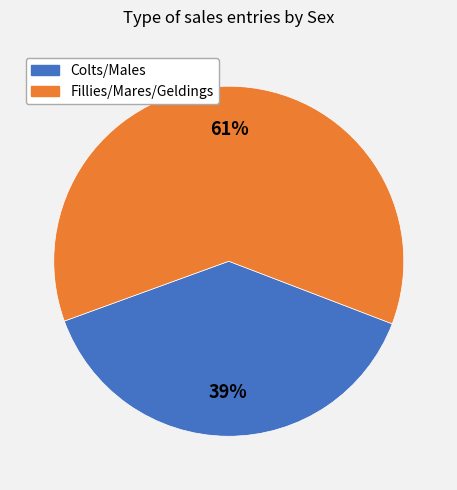

How many slices are in this pie chart?

2